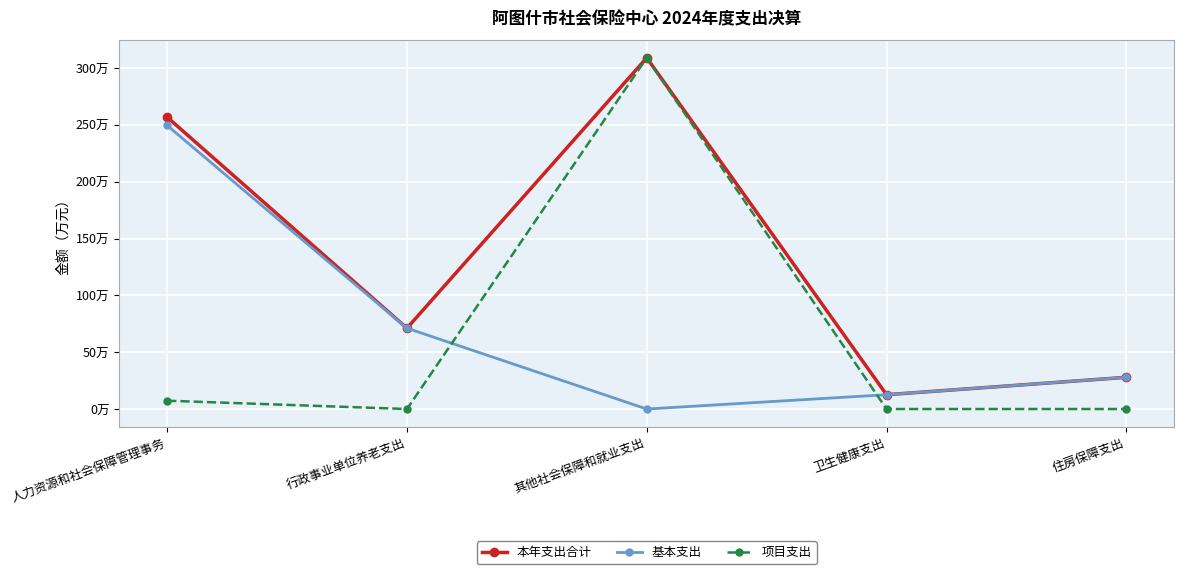

How many interior local valleys does the 项目支出 series have?

1